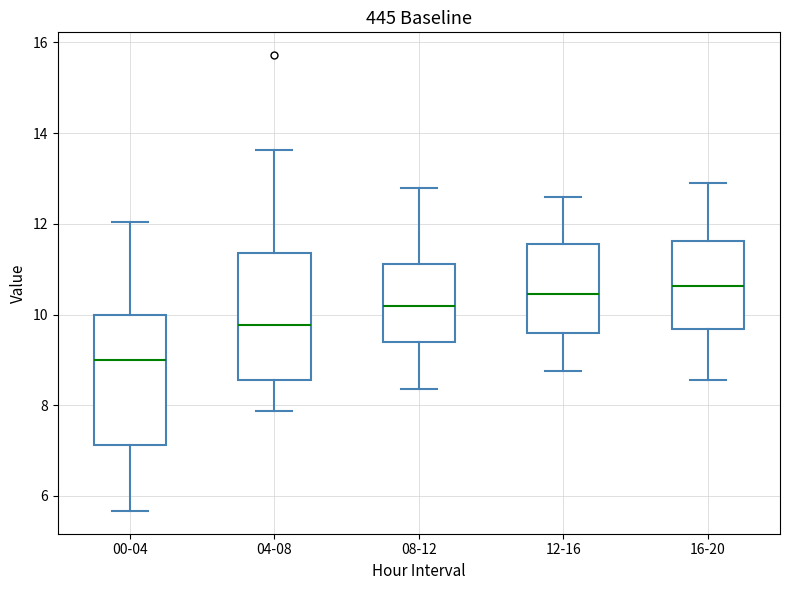

Where is the lower edge of the box for 16-20 on the y-axis? The values are not printed on the chart, so give them approximately, as read against the axis.

9.6